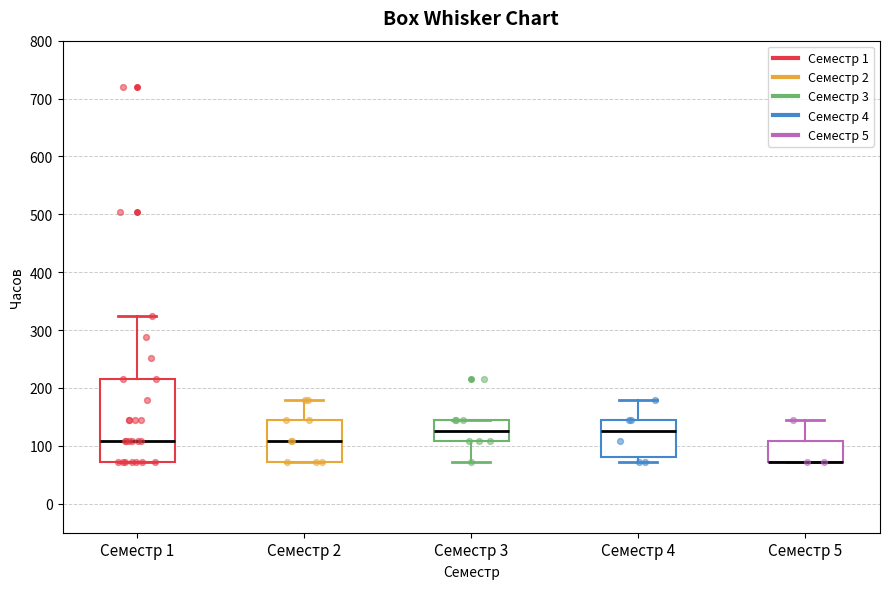

Reading left to right, transcribe this box plot: for each box, give where its median line is, the range the box spans, and where its two whiskers end, as read against the y-axis. The values are not printed on the chart, so give them approximately, as read against the axis.

Семестр 1: median 110, box 70 to 220, whiskers 70 to 320
Семестр 2: median 110, box 70 to 140, whiskers 70 to 180
Семестр 3: median 130, box 110 to 140, whiskers 70 to 140
Семестр 4: median 130, box 80 to 140, whiskers 70 to 180
Семестр 5: median 70 (drawn on the box's lower edge), box 70 to 110, whiskers 70 to 140